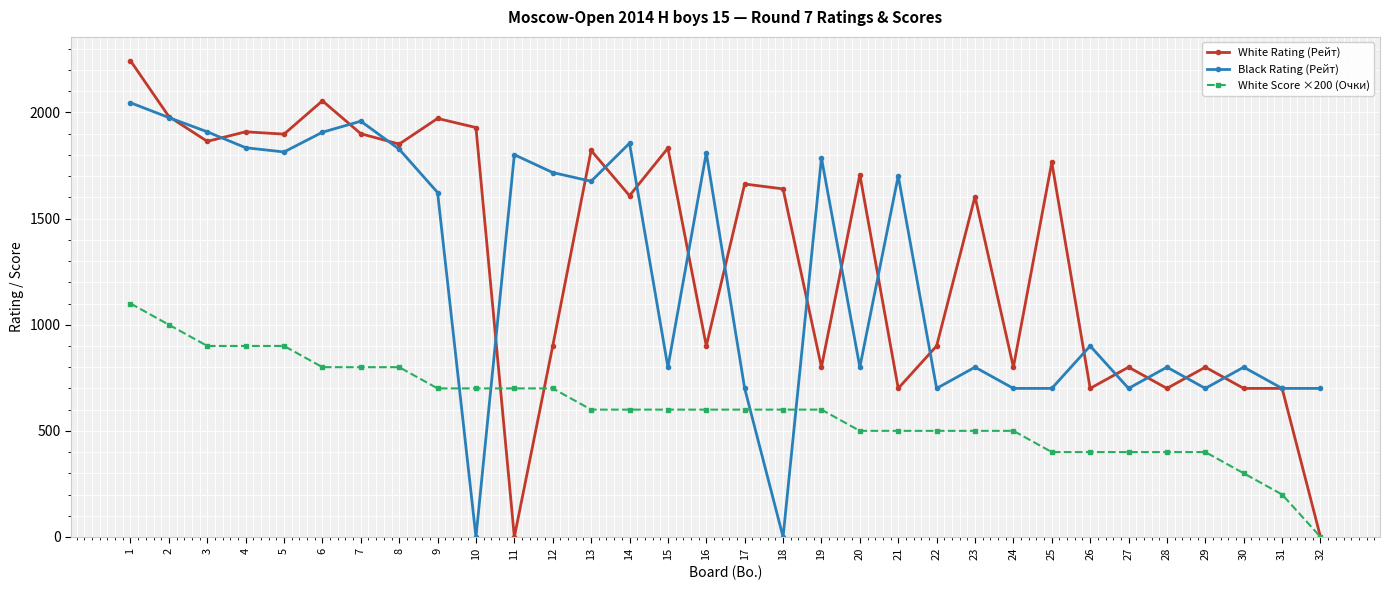

True or false: Black Rating (Рейт) and White Score ×200 (Очки) cross at least once.

True